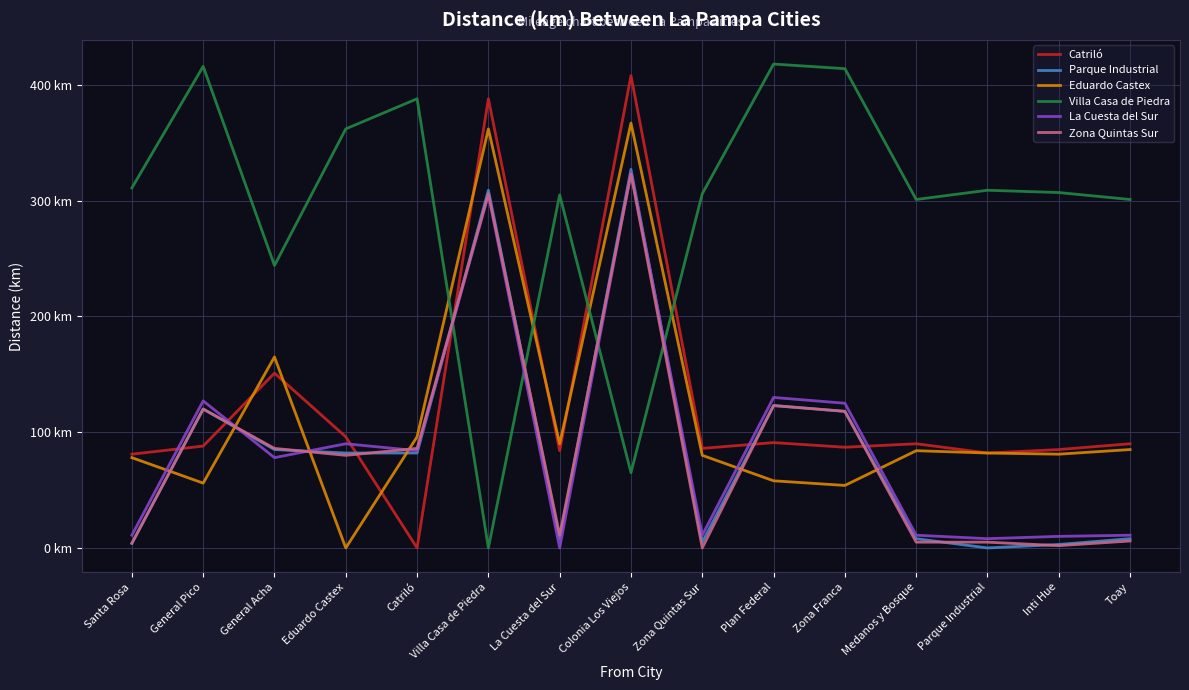

Which has a higher value, General Pico or Santa Rosa?

General Pico